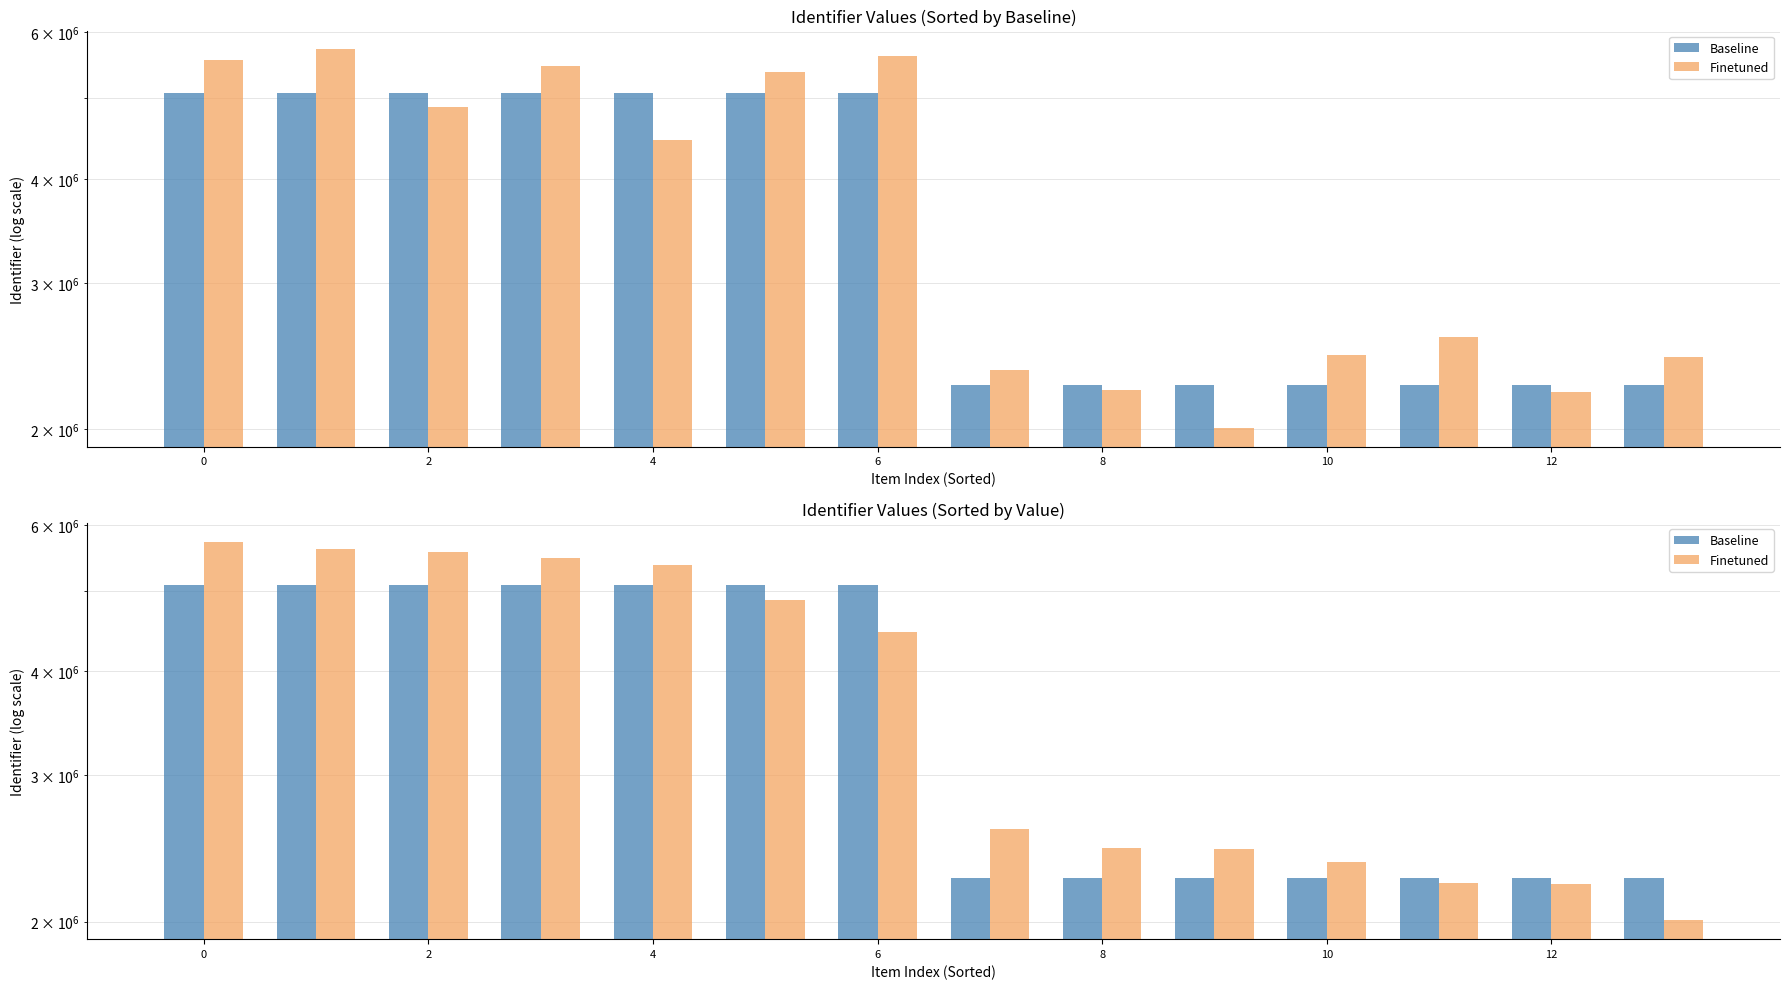

What is the value of the Finetuned bar at the 3rd from the left?

5565328.6